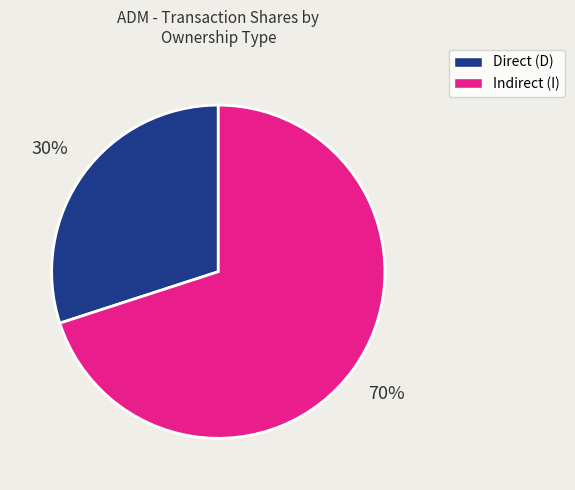

To the nearest percent, what is the difference between the Direct (D) and Indirect (I) slice percentages?

40%